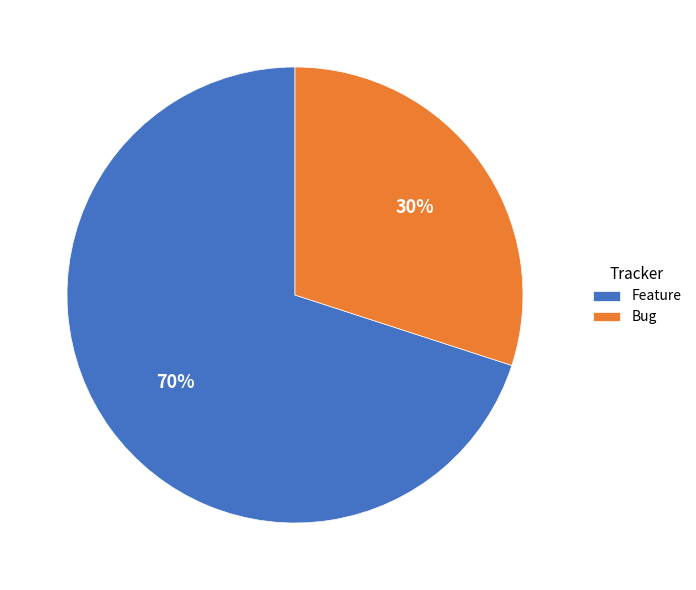

To the nearest percent, what is the difference between the Feature and Bug slice percentages?

40%